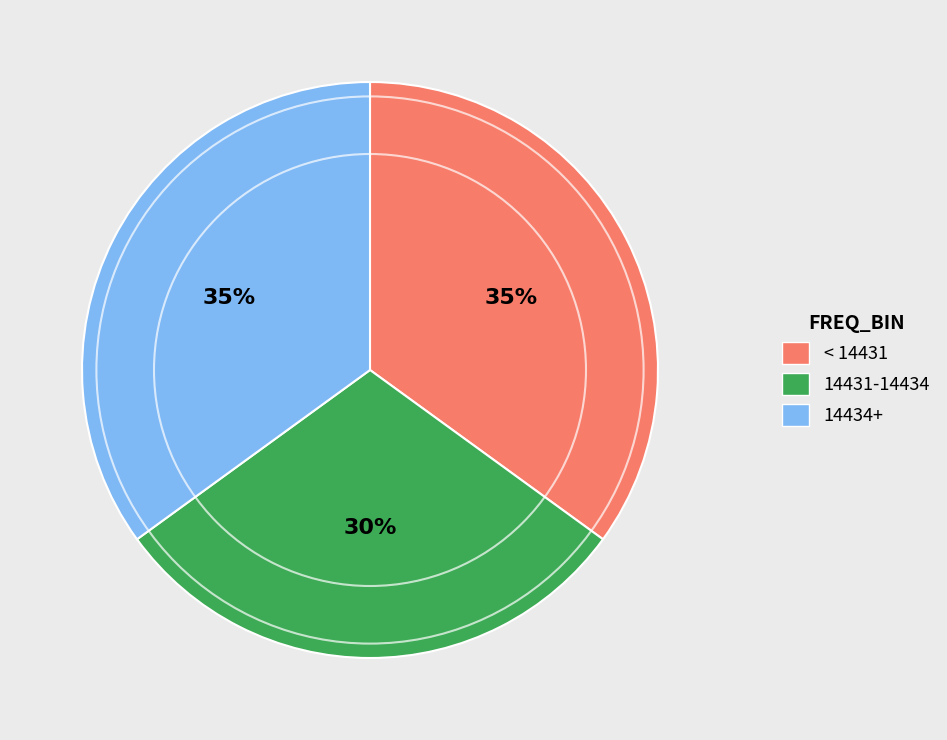

Which slice is the smallest?

14431-14434